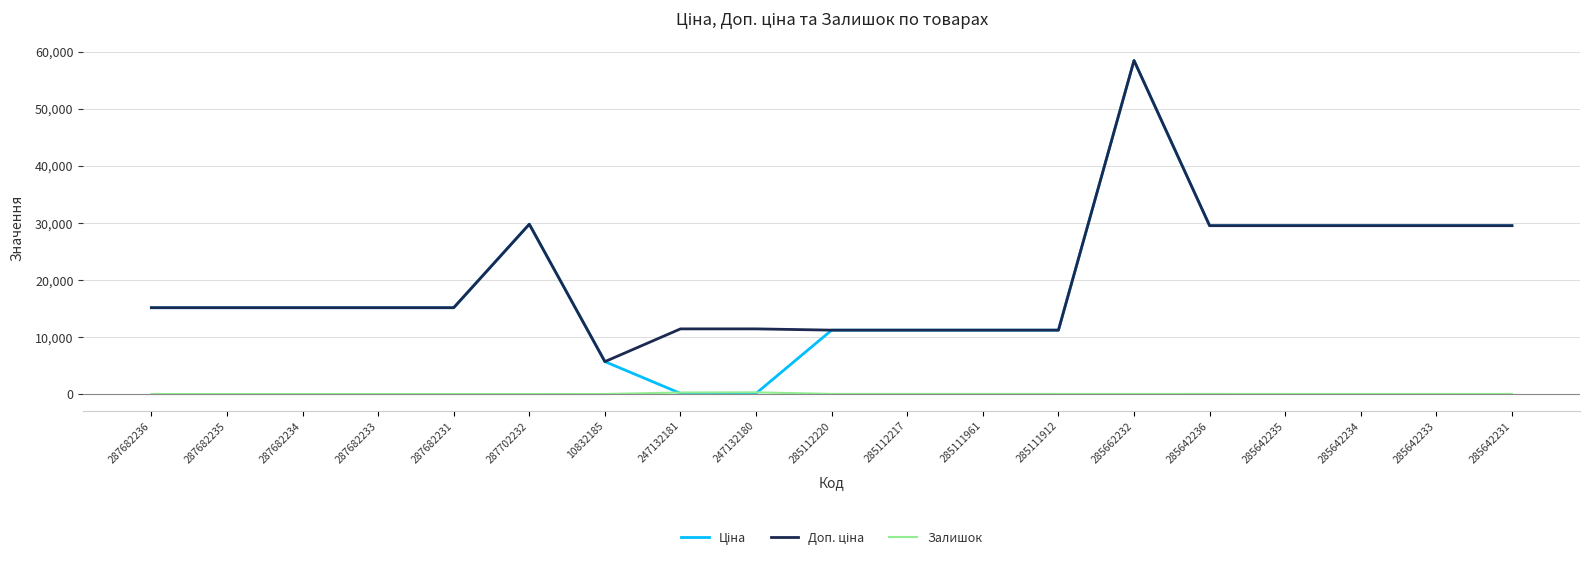

What is the spread (max minus min) of values at 287682234?

15120.0